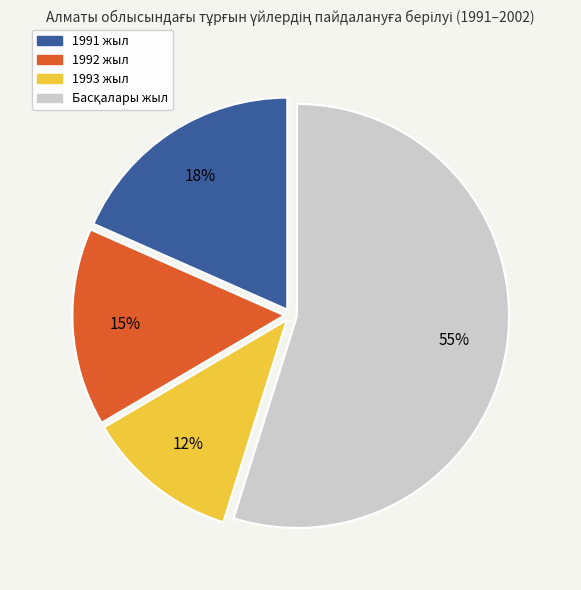

To the nearest percent, what is the difference between the largest and smallest slice percentages?

43%